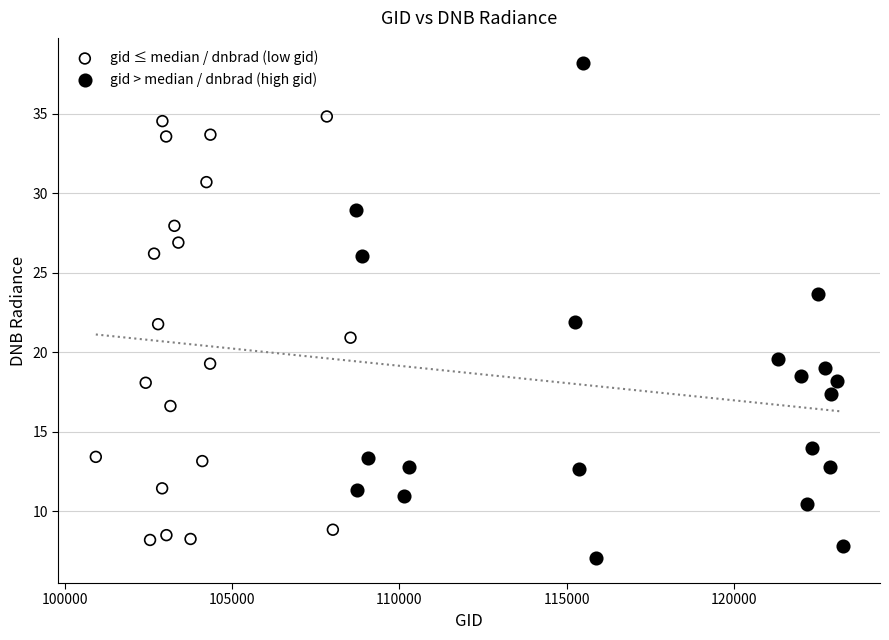

What are all the series names shown in the legend?

gid ≤ median / dnbrad (low gid), gid > median / dnbrad (high gid)